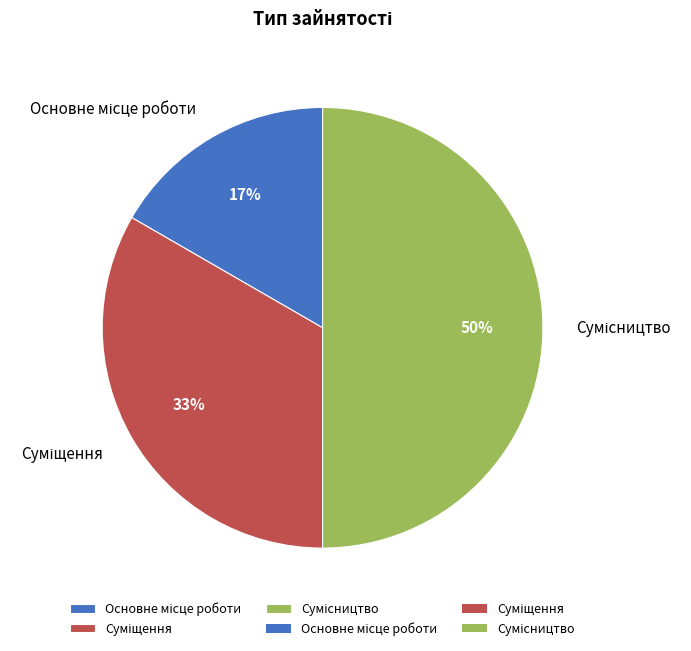

To the nearest percent, what is the difference between the largest and smallest slice percentages?

33%